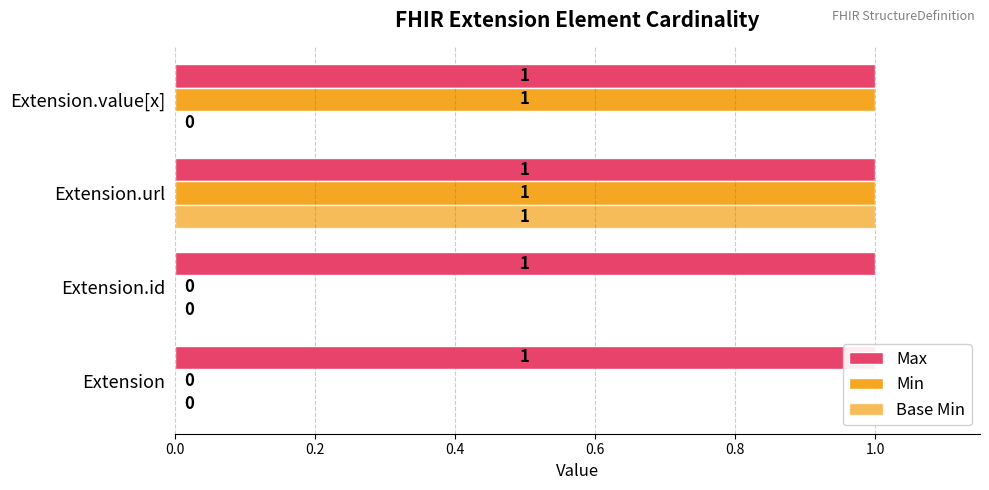

The value of Base Min at 0.2 is 0.4. True or false?

False